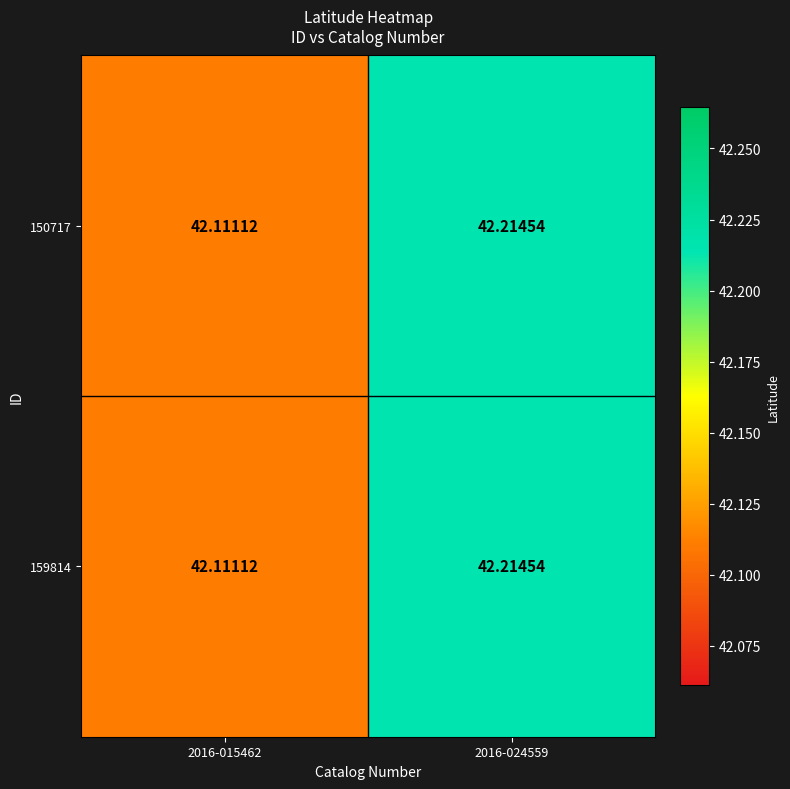

Which series has the largest total across all categories?

150717